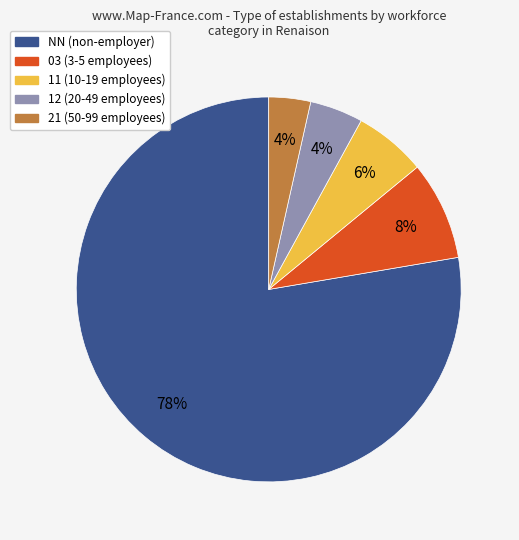

Is there a majority slice in this chart?

Yes